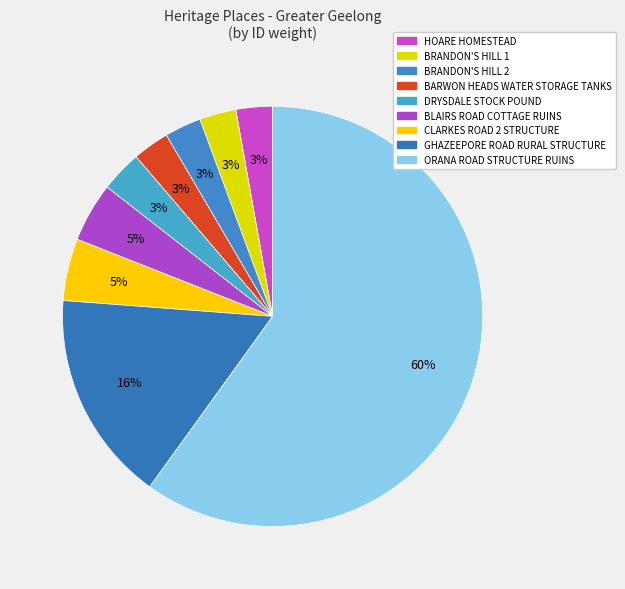

What is the change in value from BRANDON'S HILL 2 to GHAZEEPORE ROAD RURAL STRUCTURE?

+36405